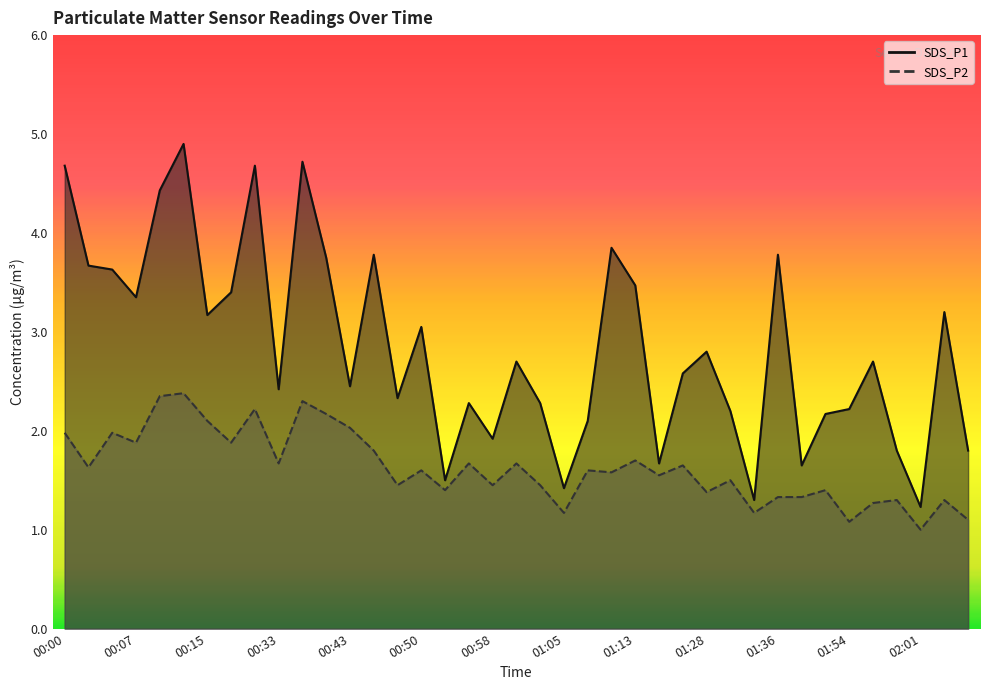

What is the value of the SDS_P1 point at the 7th from the left?

3.2